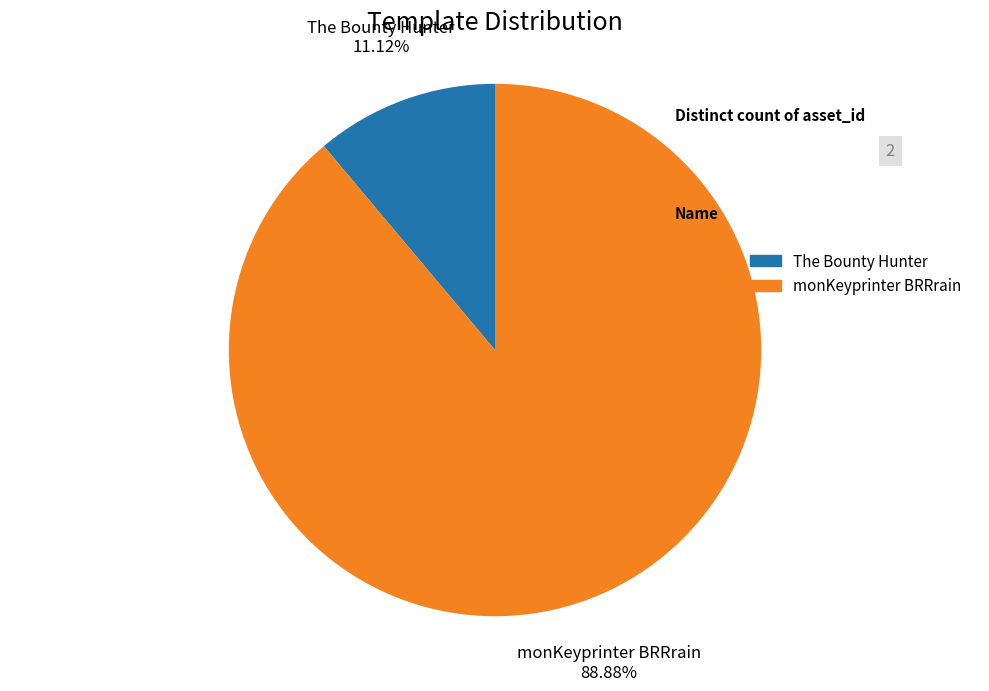

Which category has the smallest portion of the pie?

The Bounty Hunter